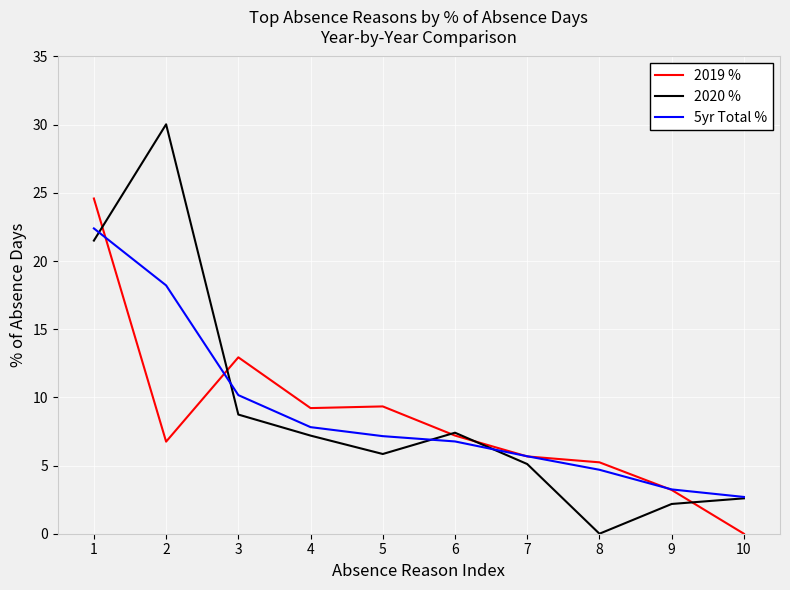

Rank the series at 2 from lowest to highest value.

2019 %, 5yr Total %, 2020 %